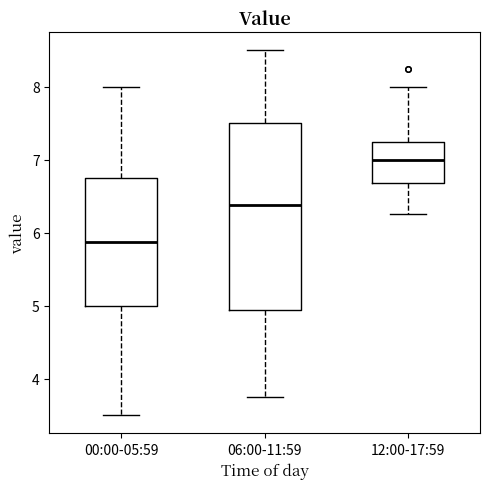

Where does the lower whisker of the box for 12:00-17:59 end on the y-axis? The values are not printed on the chart, so give them approximately, as read against the axis.

6.3